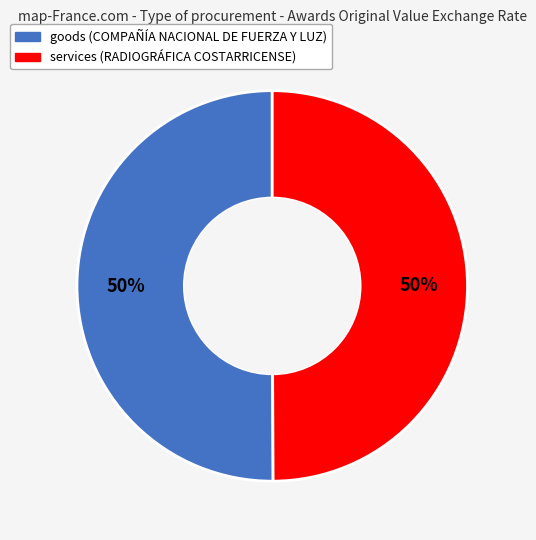

What is the ratio of the value at services (RADIOGRÁFICA COSTARRICENSE) to the value at goods (COMPAÑÍA NACIONAL DE FUERZA Y LUZ)?

1.0